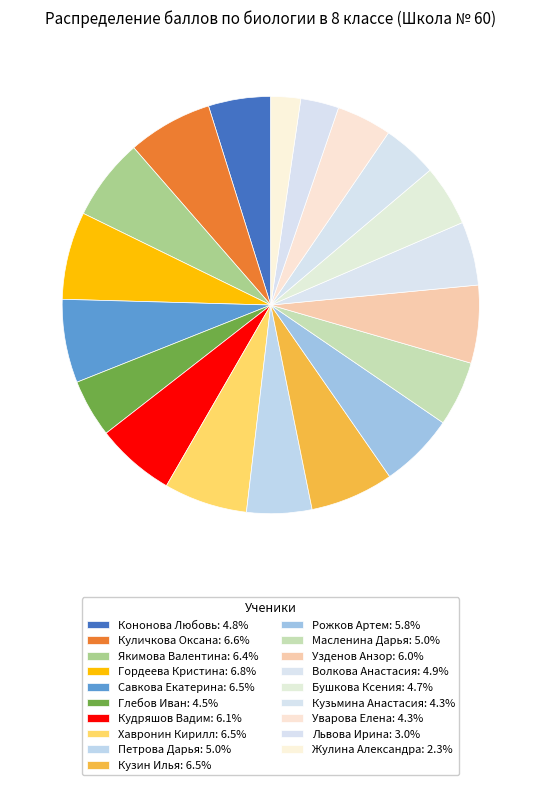

How many segments does this pie chart have?

19